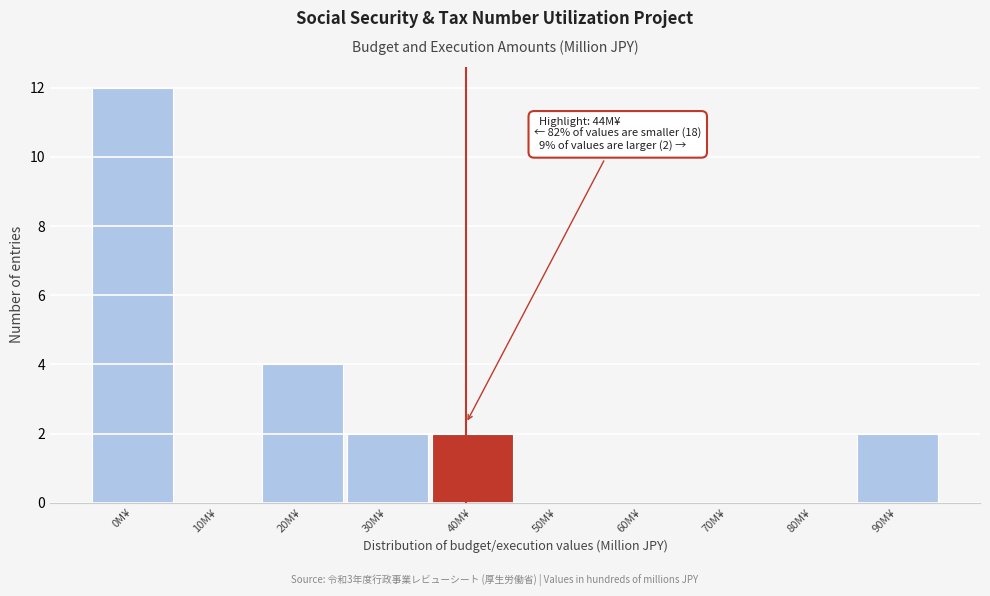

Reading left to right, transcribe all the data shown in this chart.

0M¥=12	10M¥=0	20M¥=4	30M¥=2	40M¥=2	50M¥=0	60M¥=0	70M¥=0	80M¥=0	90M¥=2